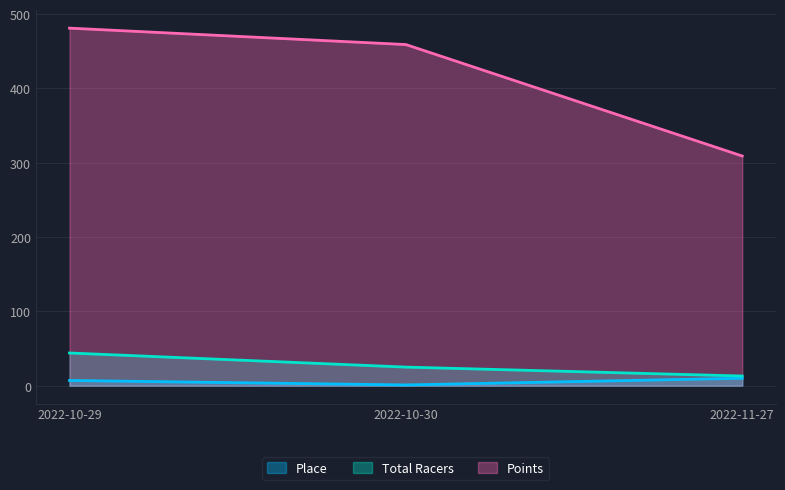

What position from the right is 2022-10-30?

2